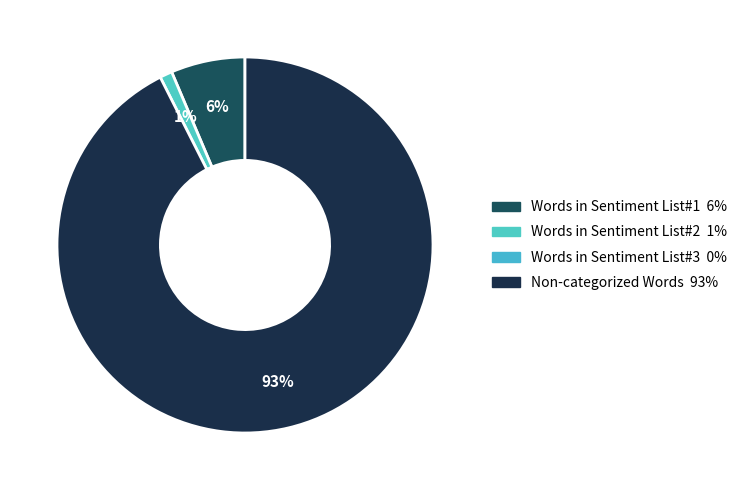

To the nearest percent, what is the average slice percentage?

33%